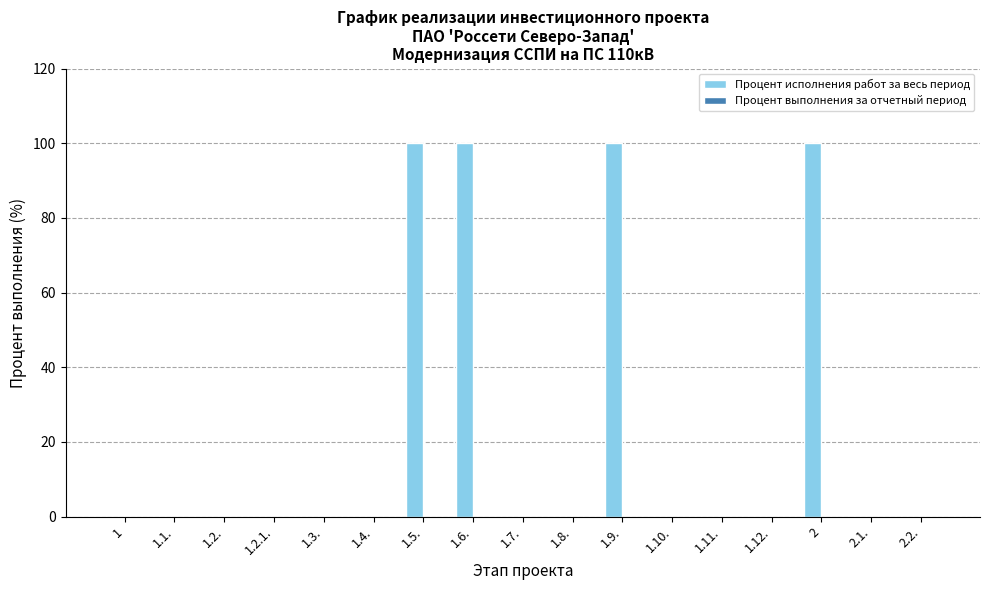

What is the maximum value shown in the chart?

100